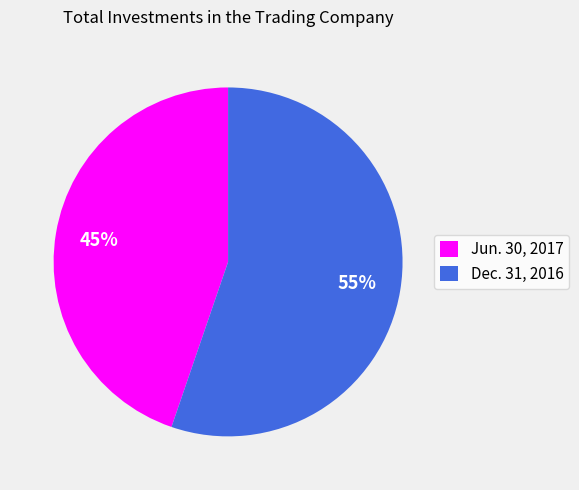

To the nearest percent, what percentage of the pie is Dec. 31, 2016?

55%